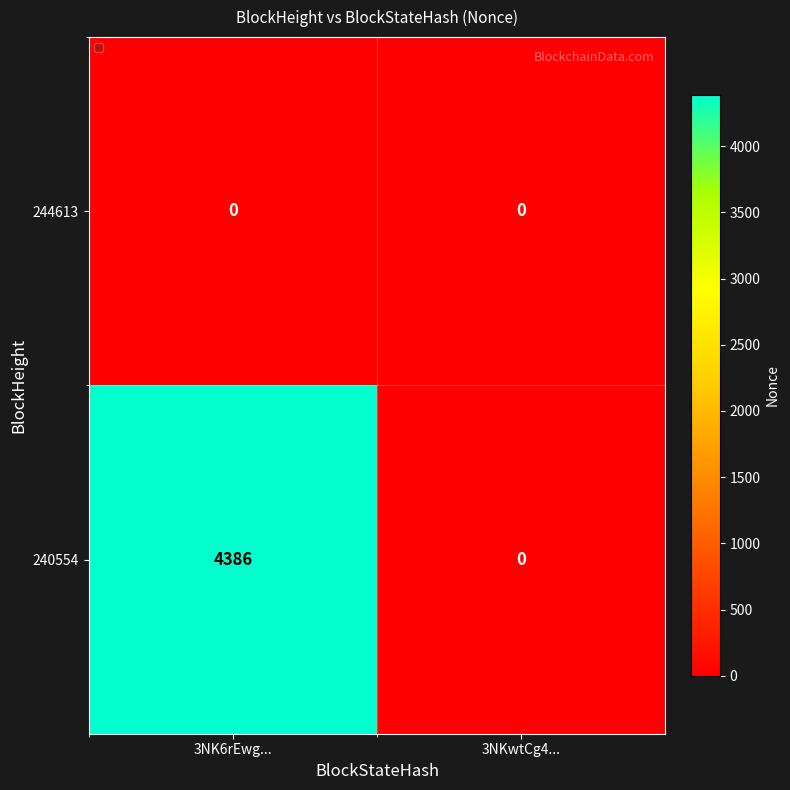

How many categories are shown in the chart?

2